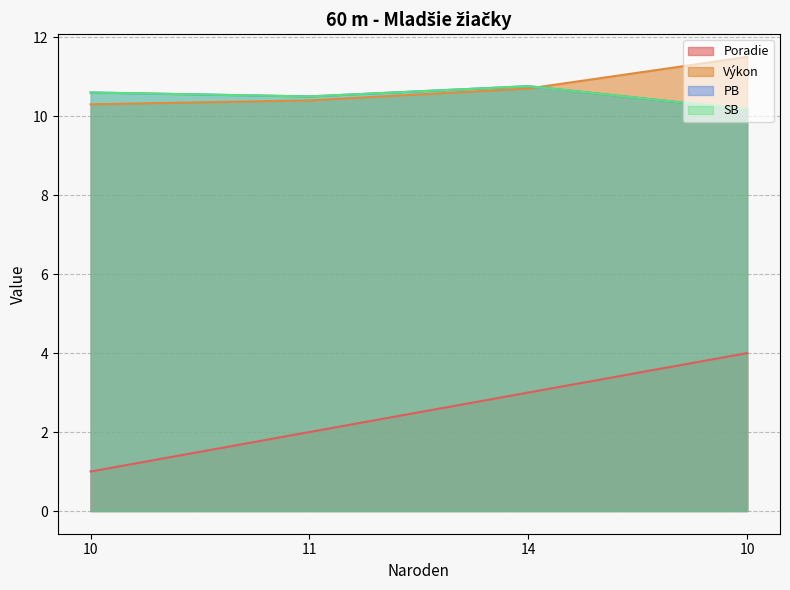

Rank the series by their maximum value, from highest to lowest.

Výkon, PB, SB, Poradie